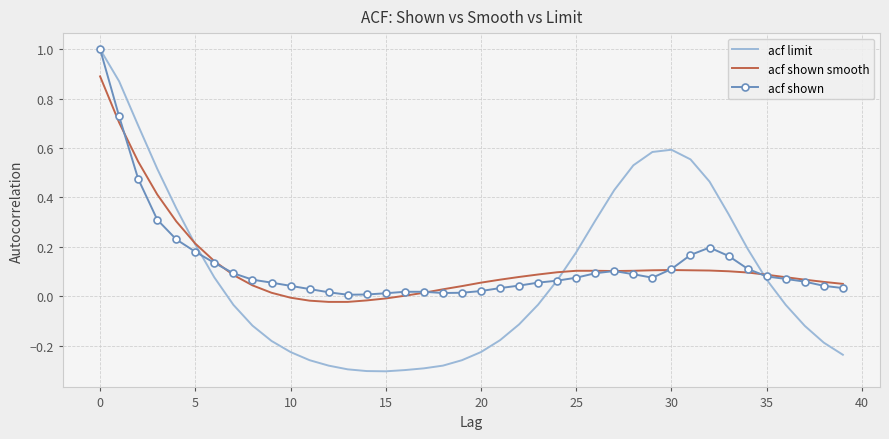

How many series are shown in this chart?

3